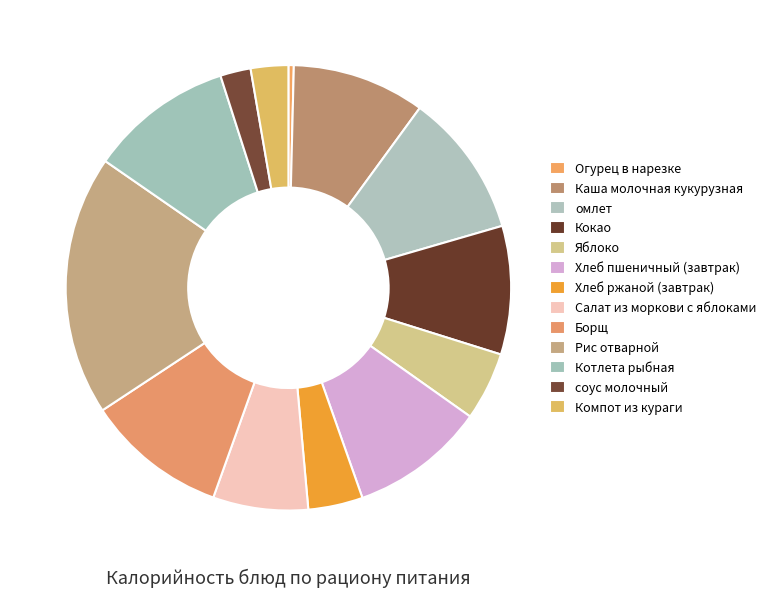

Does Салат из моркови с яблоками represent more than half of the total?

No